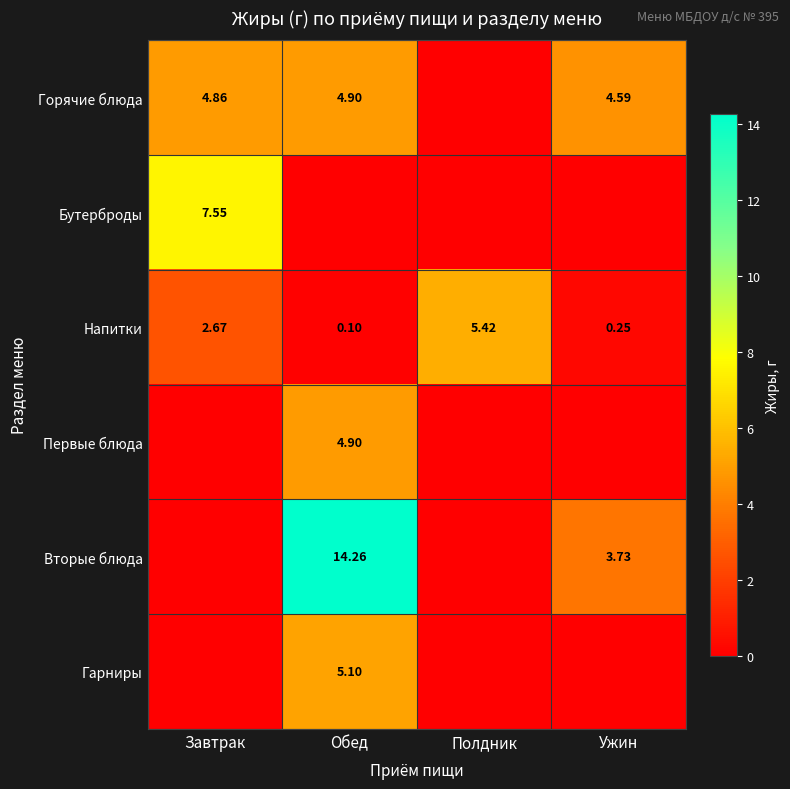

At which label does Напитки reach its minimum?

Обед